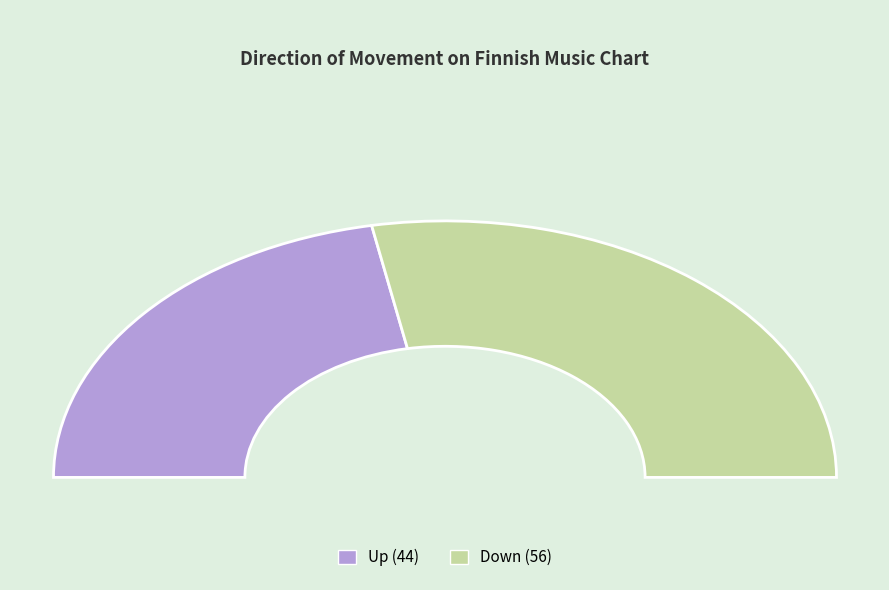

Which category has the smallest portion of the pie?

up